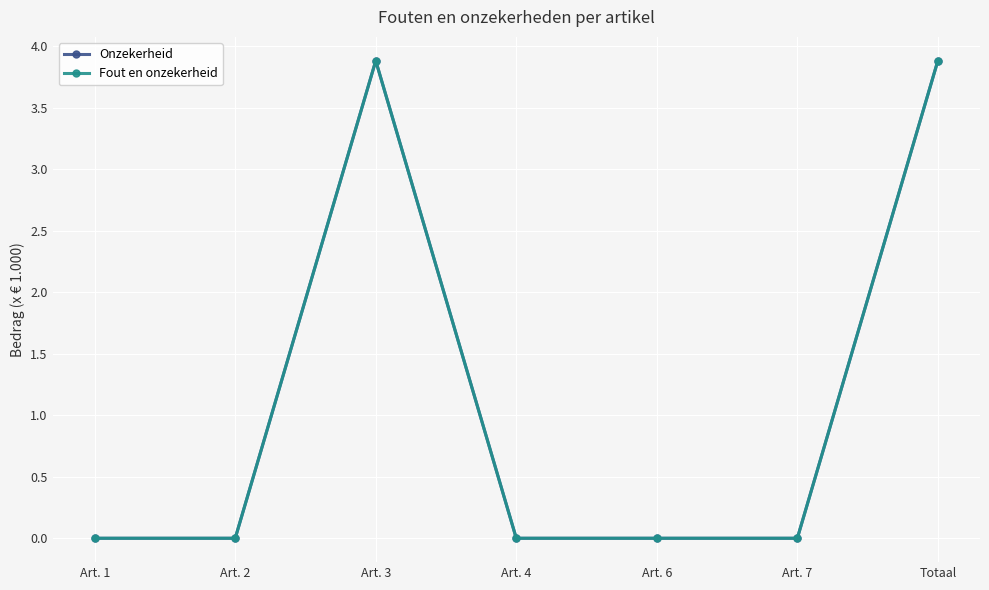

Is this an area chart (filled region under the line)?

No